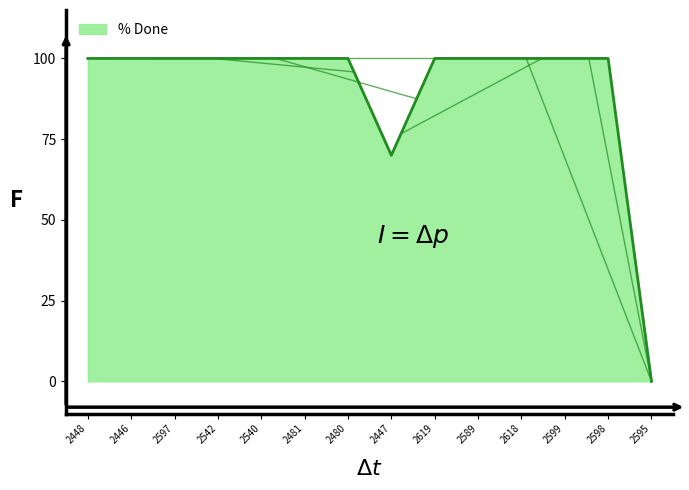

What is the maximum value shown in the chart?

100